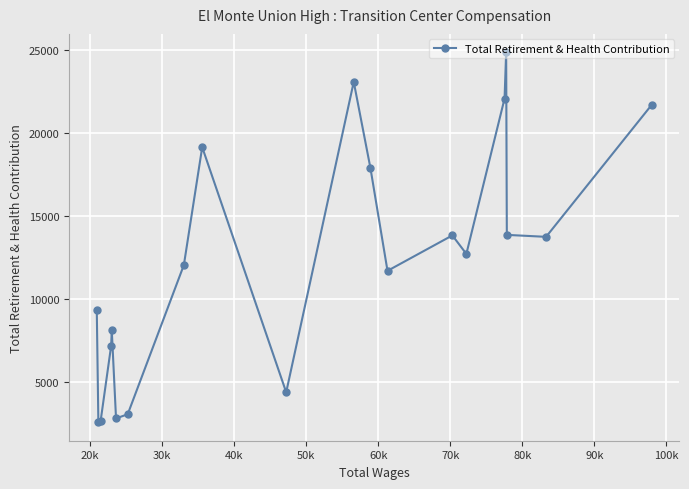

What is the minimum value shown in the chart?

2587